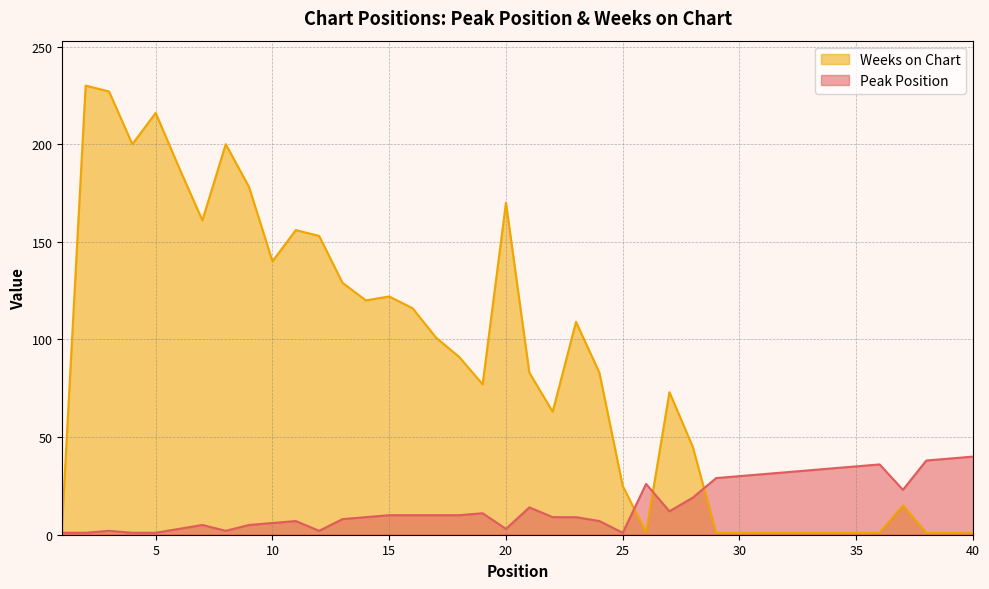

The value of Weeks on Chart at 2 is 391. True or false?

False